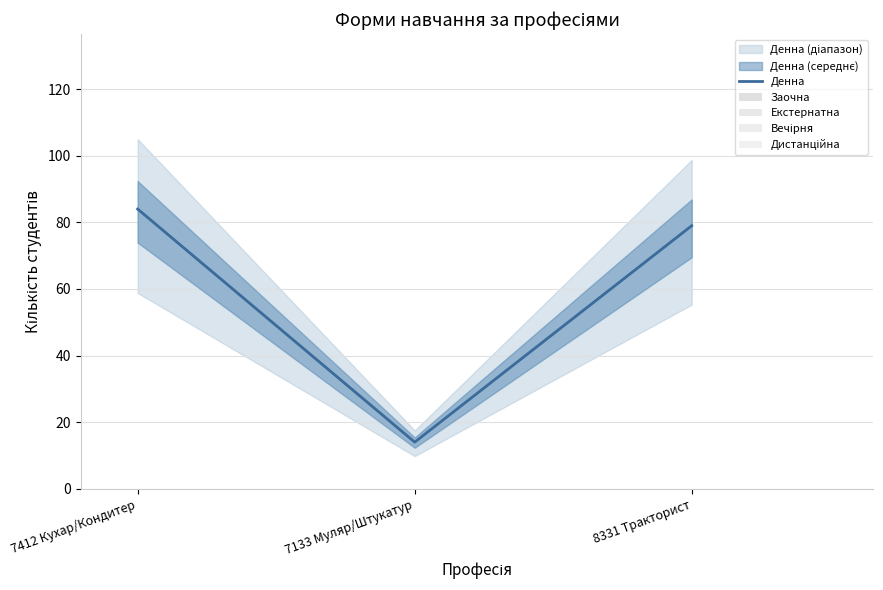

Rank the series by their maximum value, from highest to lowest.

Денна, Заочна, Екстернатна, Вечірня, Дистанційна